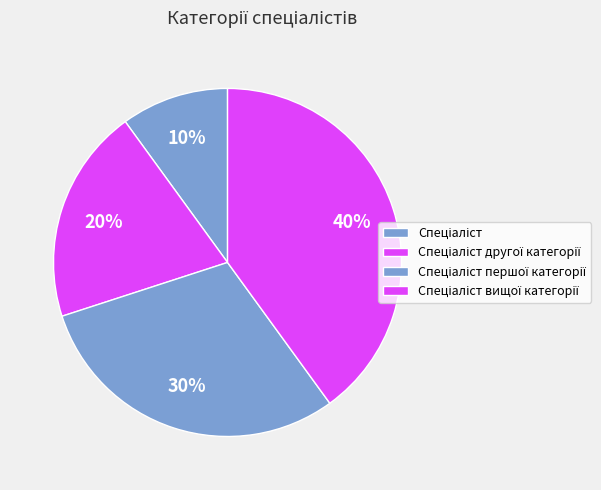

To the nearest percent, what is the difference between the Спеціаліст другої категорії and Спеціаліст першої категорії slice percentages?

10%